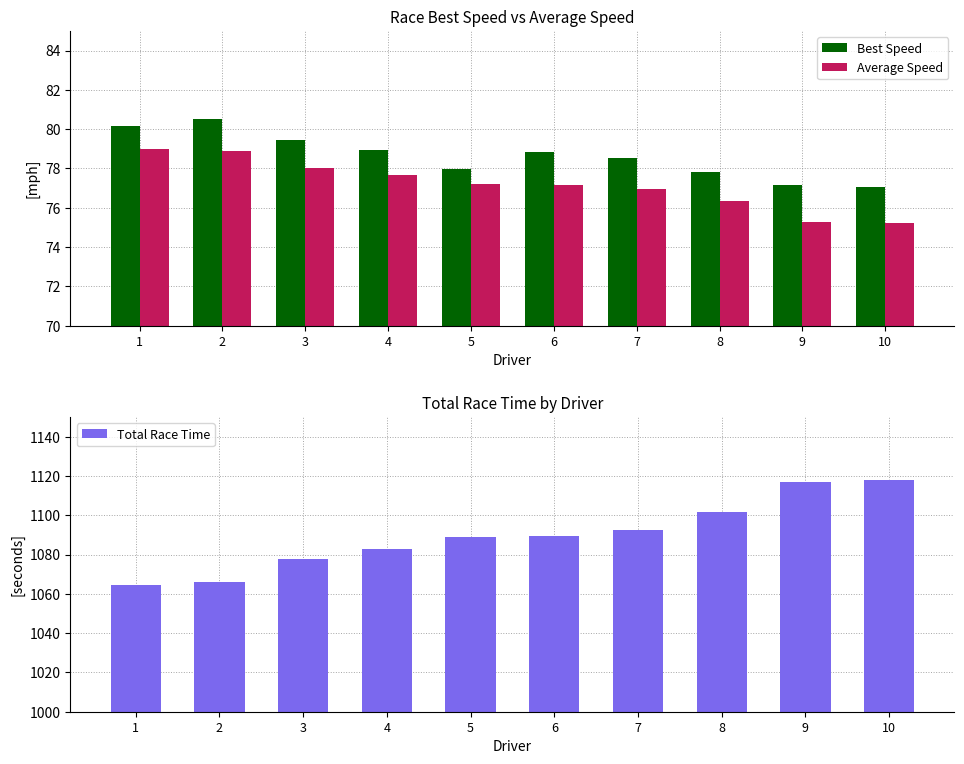

What is the spread (max minus min) of values at 6?

1012.5